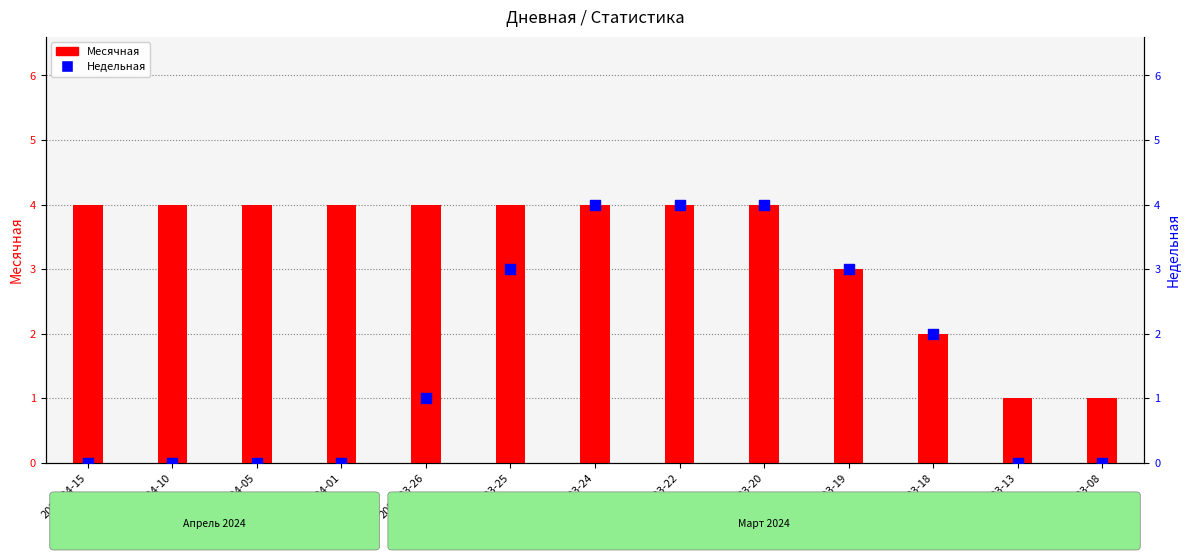

Which series contains the highest Y value?

Месячная